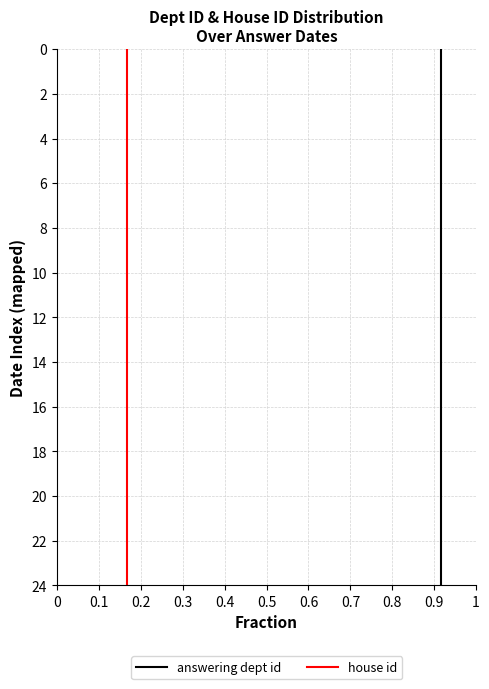

Between 0 and 0.2, which series saw the biggest shift?

answering dept id